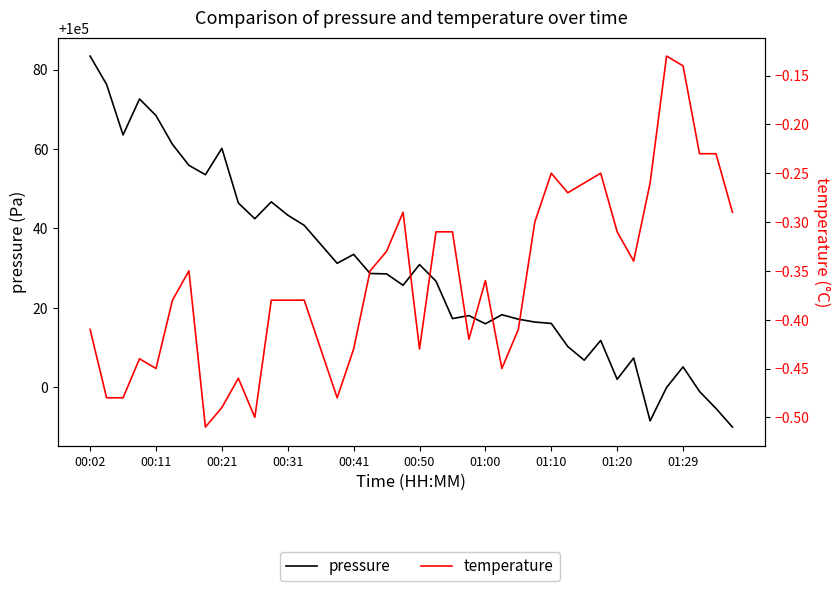

What is the difference between the second highest and minimum values in the pressure series?

86.2